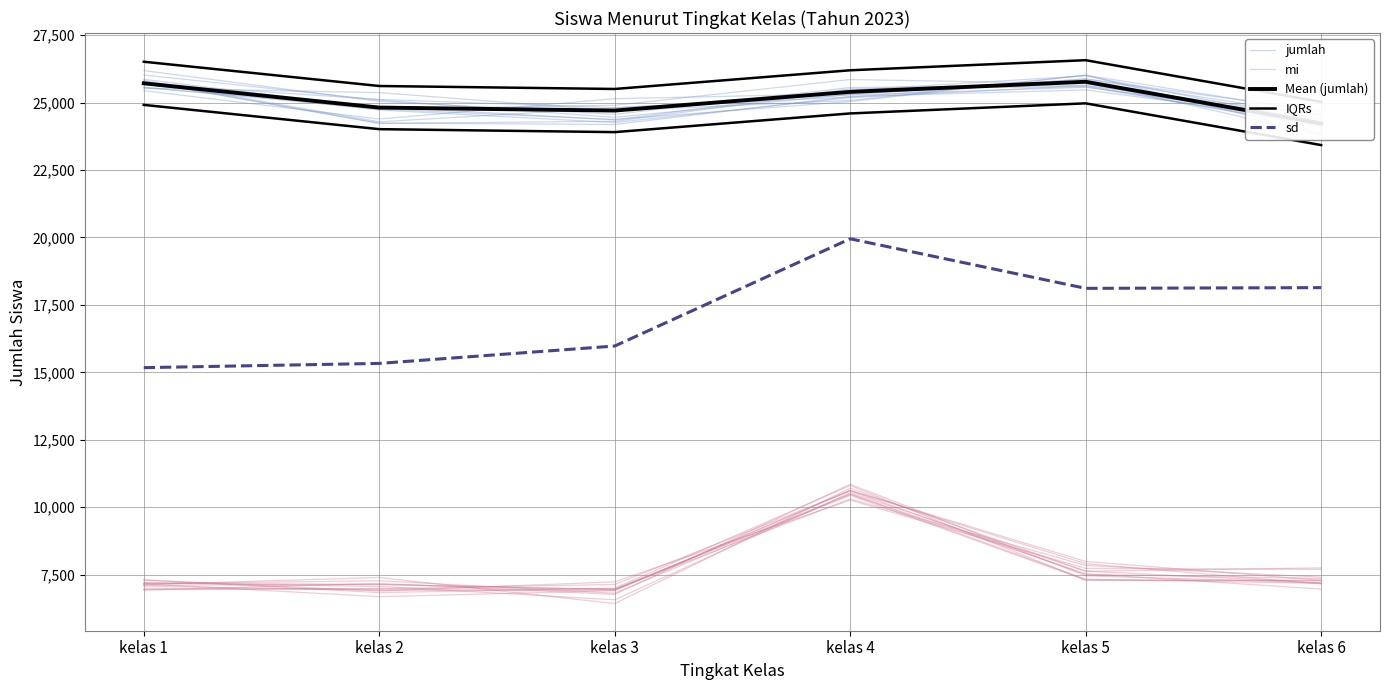

Does the chart display data point markers on the line(s)?

No